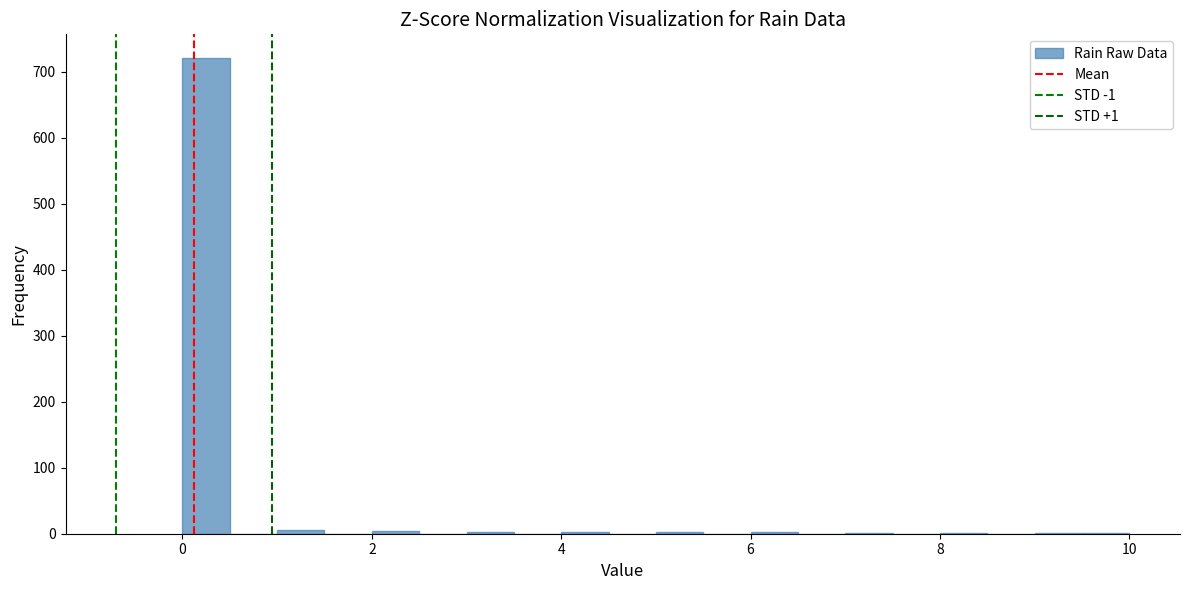

Read against the x-axis, roughly where is the centre of the tallest bar?

0.2